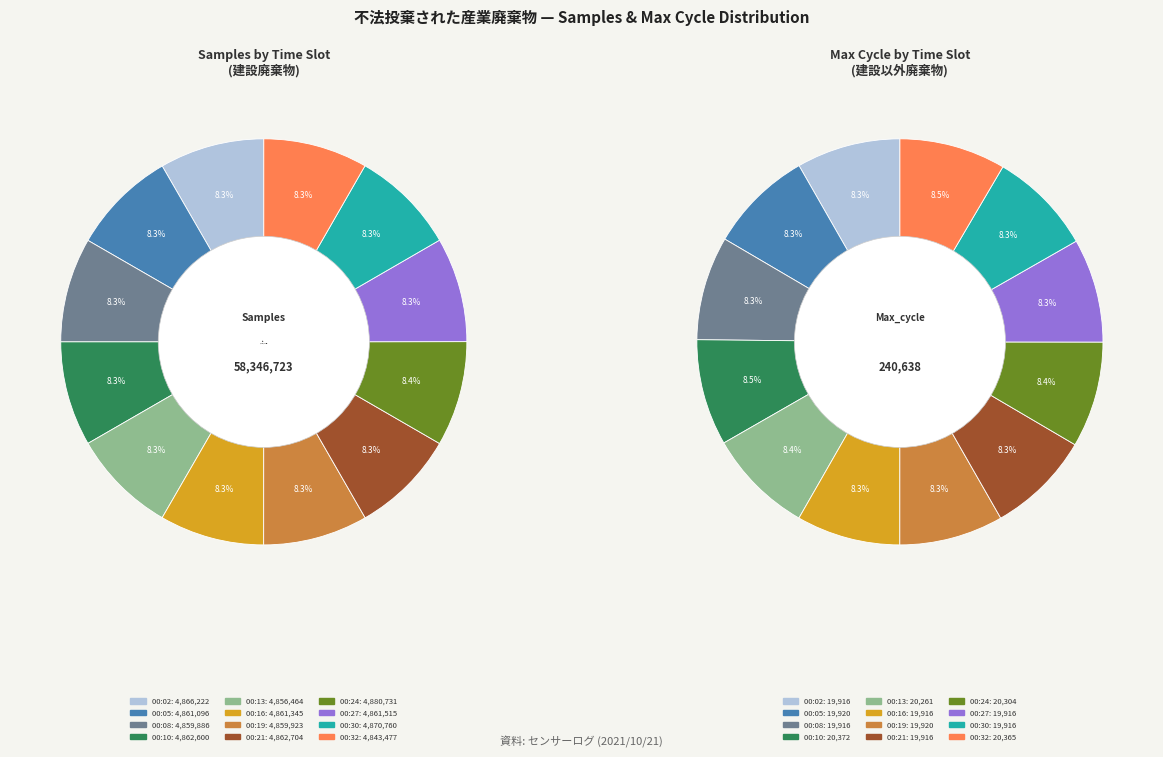

To the nearest percent, what portion does 00:32 represent?

8%